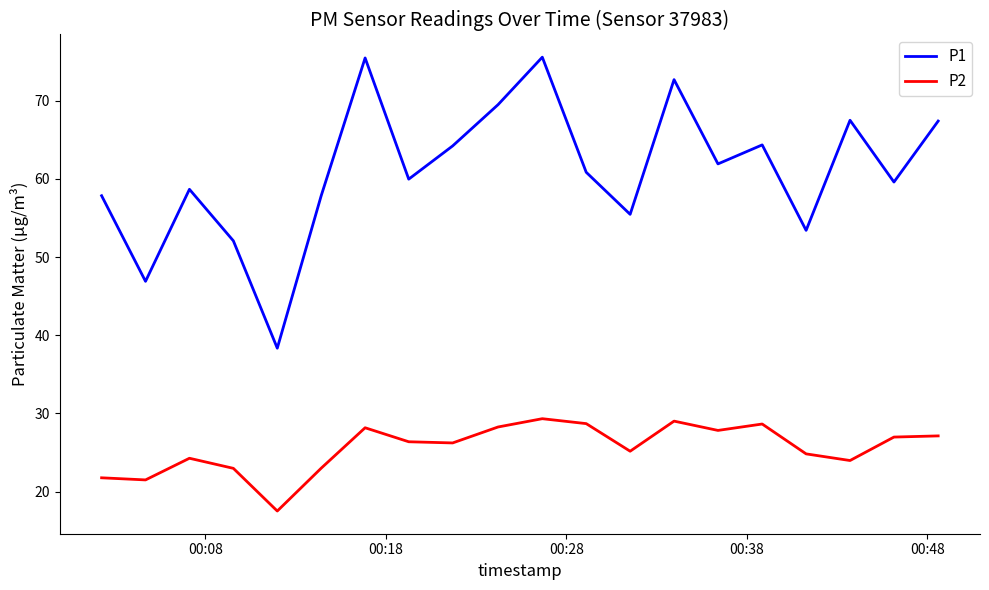

Rank the series by their maximum value, from lowest to highest.

P2, P1